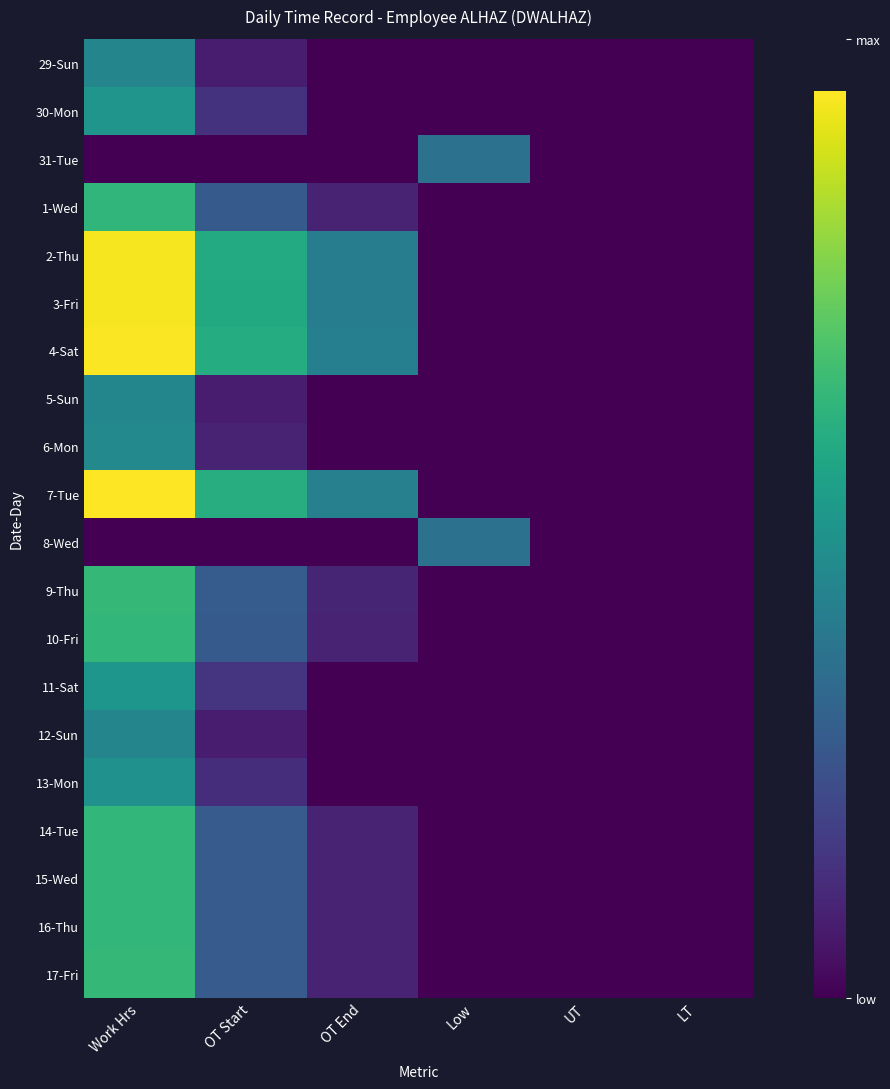

Which series has the largest total across all categories?

7-Tue